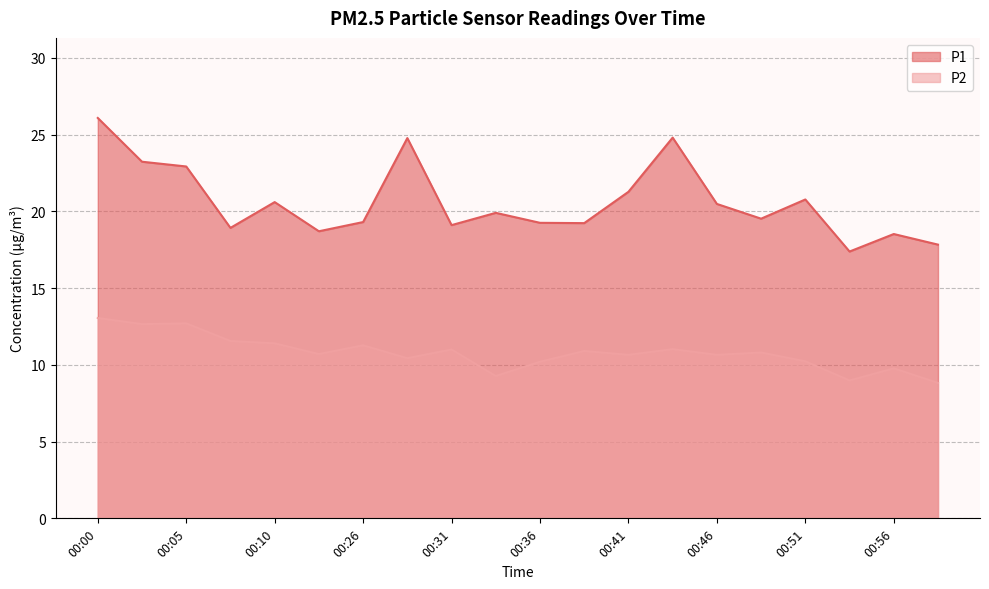

Reading right to left, extract all data points from this chart.

P1: 17.8	18.5	17.4	20.8	19.5	20.5	24.8	21.3	19.2	19.2	19.9	19.1	24.8	19.3	18.7	20.6	18.9	22.9	23.2	26.1
P2: 8.8	9.8	9.0	10.2	10.8	10.7	11.0	10.7	10.9	10.2	9.3	11.0	10.4	11.3	10.7	11.4	11.6	12.7	12.7	13.1